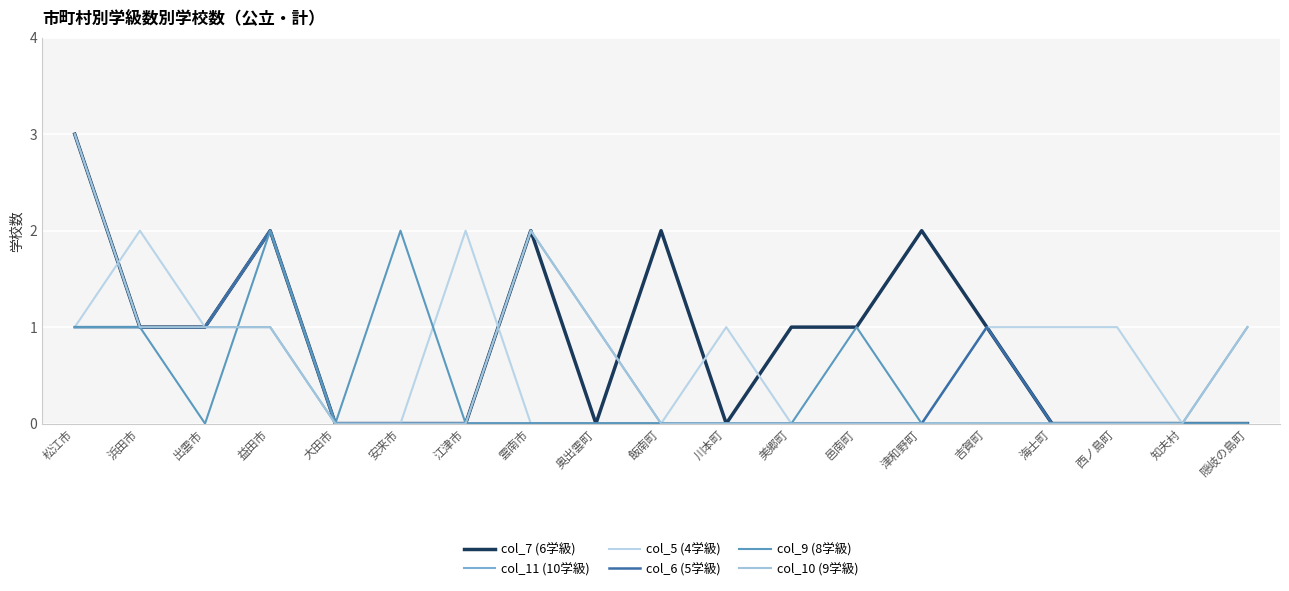

Does the chart display data point markers on the line(s)?

No